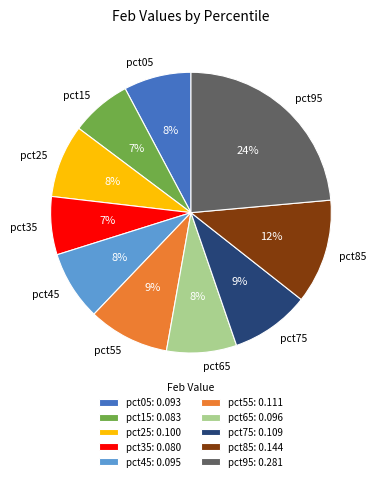

To the nearest percent, what portion does pct85 represent?

12%